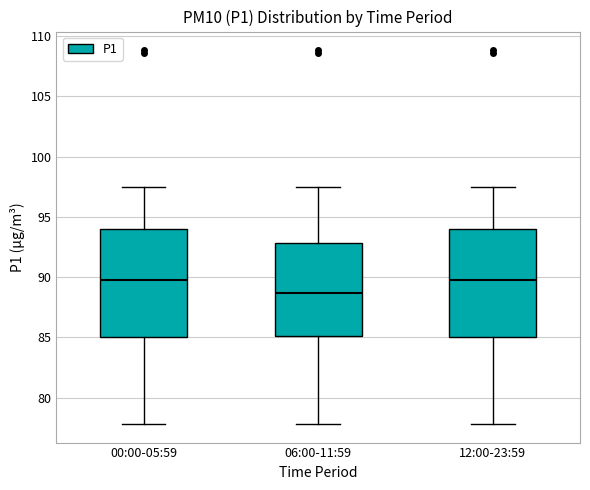

Which box has the lowest median line?

06:00-11:59